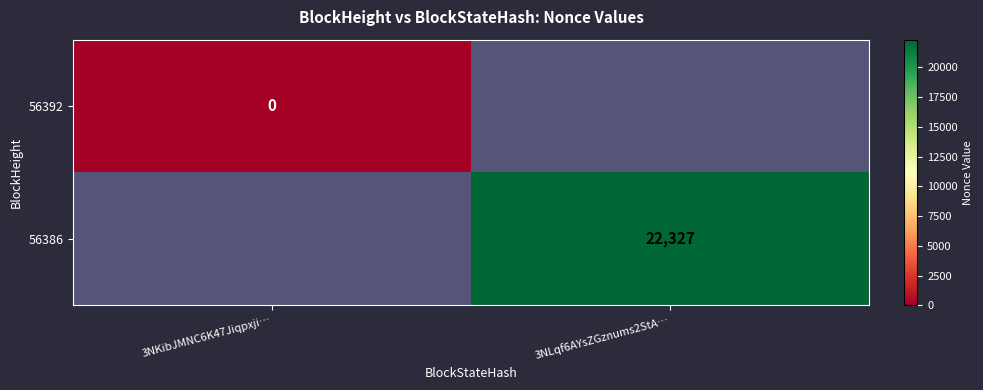

Is the value of 56392 at 3NKibJMNC6K47Jiqpxji… greater than the value of 56386 at 3NLqf6AYsZGznums2StA…?

No